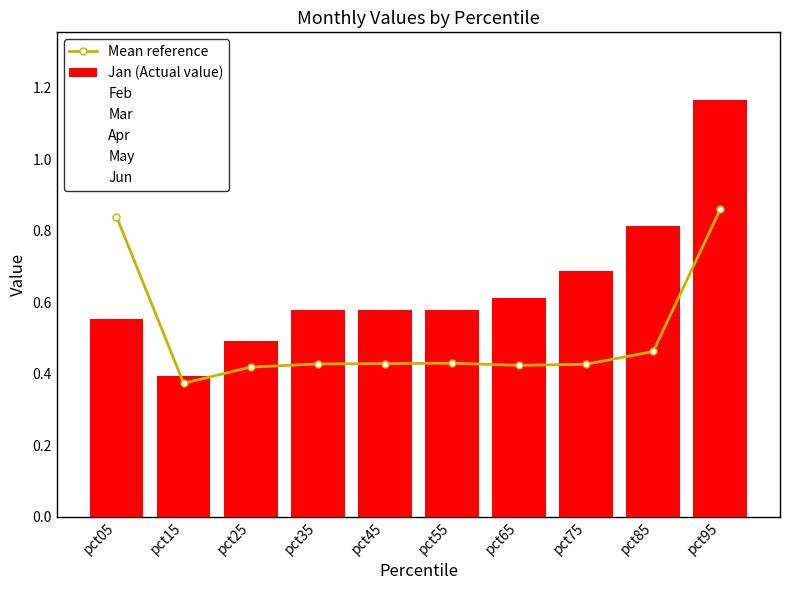

What is the value of the May bar at the 4th from the left?

0.3